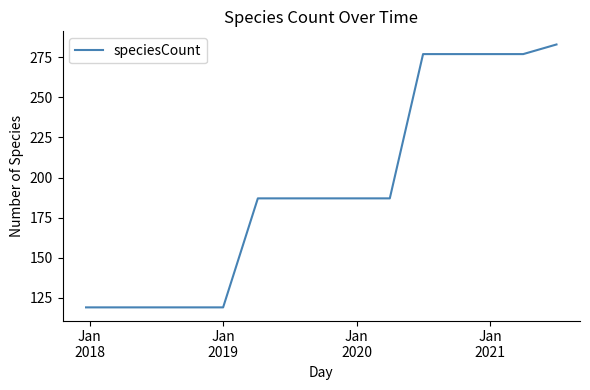

What is the greatest value displayed?

283